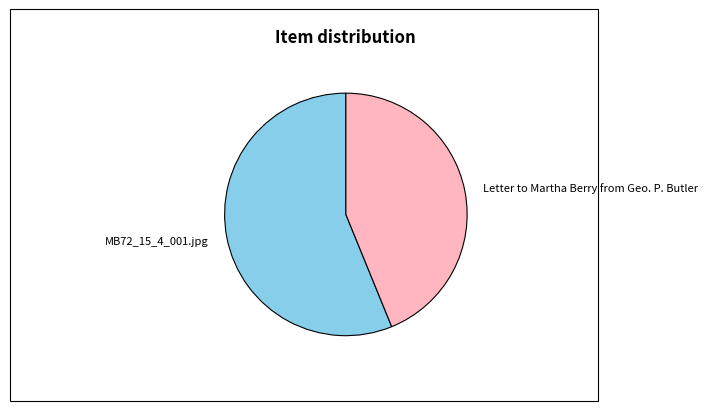

Rank the categories by value from highest to lowest.

MB72_15_4_001.jpg, Letter to Martha Berry from Geo. P. Butler